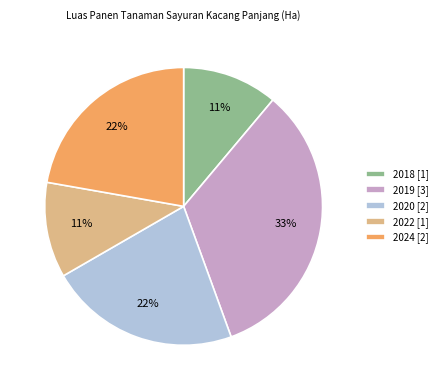

Which slice is the largest?

2019 [3]